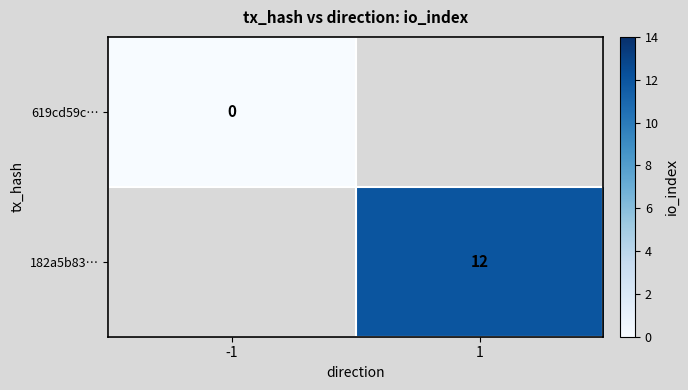

What is the greatest value displayed?

1679115533455761483226720664242698570151817296844987416880793217933602462417015387249293862531396143282847628634056583618688701219635757242931872060172915676086375159383694322900333883590871810849031830543661075059363183639338404034172711600128